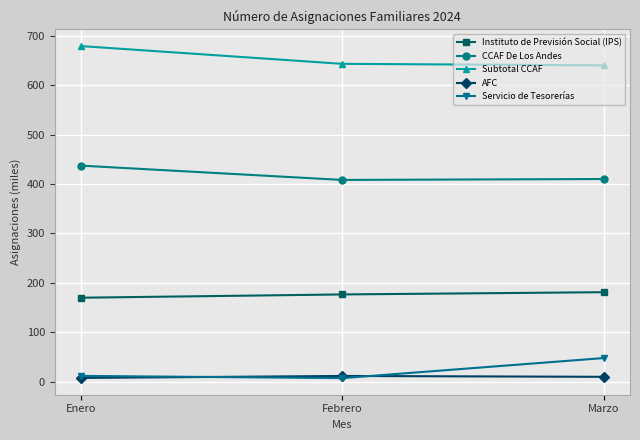

What is the total value across all series at Enero?

1304.7